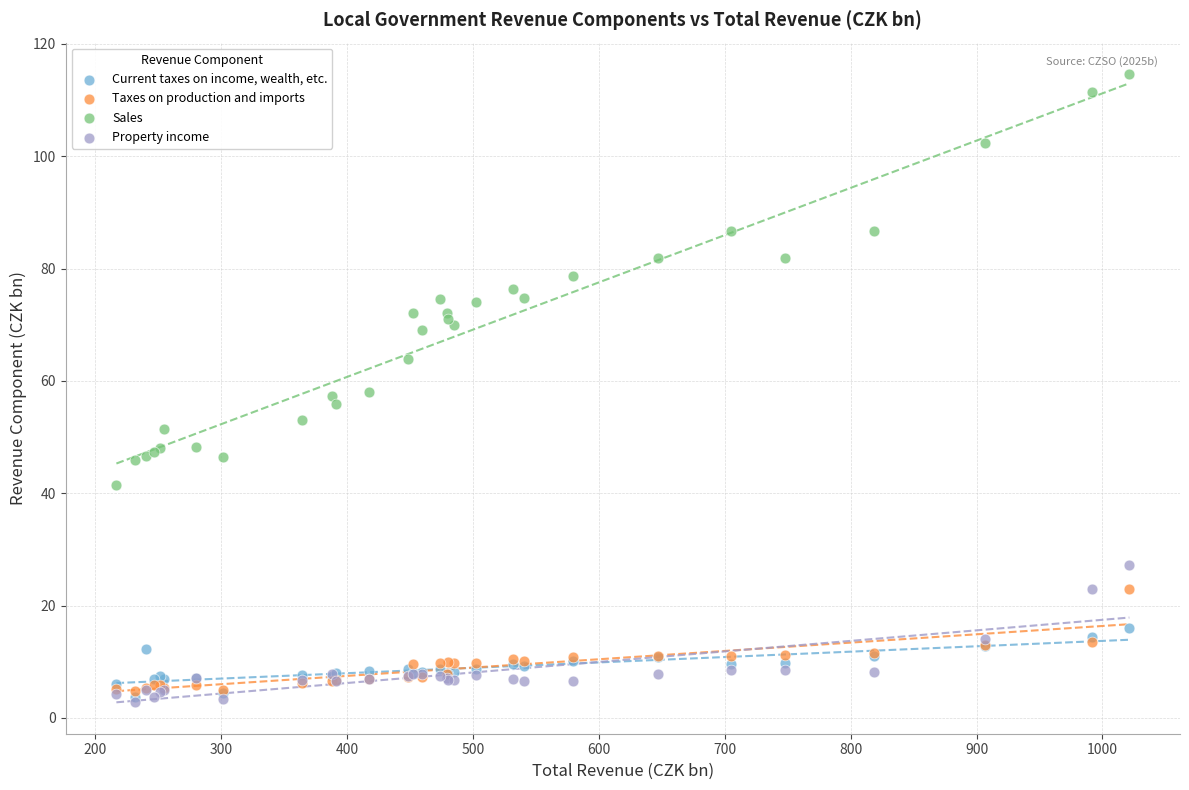

Which series reaches the maximum Y coordinate?

Sales